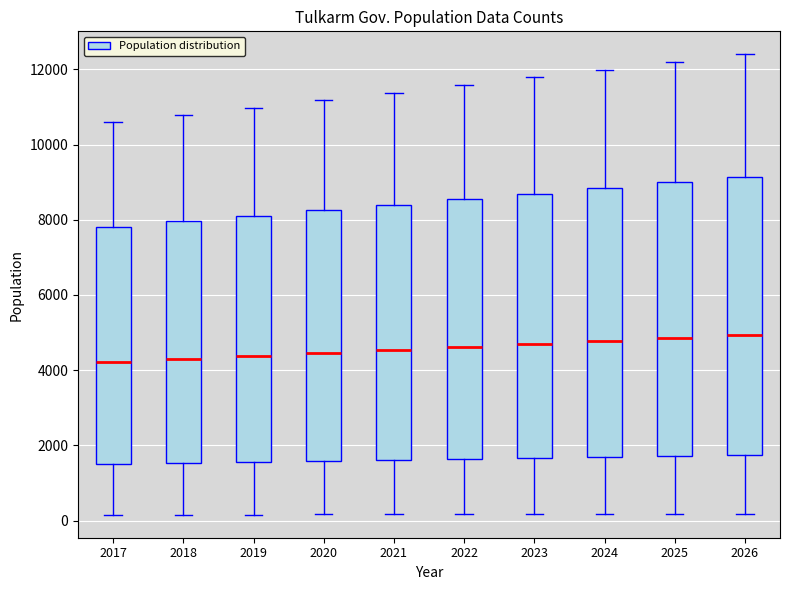

Reading left to right, transcribe this box plot: for each box, give where its median line is, the range the box spans, and where its two whiskers end, as read against the y-axis. The values are not printed on the chart, so give them approximately, as read against the axis.

2017: median 4200, box 1600 to 7800, whiskers 200 to 10600
2018: median 4400, box 1600 to 8000, whiskers 200 to 10800
2019: median 4400, box 1600 to 8200, whiskers 200 to 11000
2020: median 4400, box 1600 to 8200, whiskers 200 to 11200
2021: median 4600, box 1600 to 8400, whiskers 200 to 11400
2022: median 4600, box 1600 to 8600, whiskers 200 to 11600
2023: median 4800, box 1600 to 8600, whiskers 200 to 11800
2024: median 4800, box 1600 to 8800, whiskers 200 to 12000
2025: median 4800, box 1800 to 9000, whiskers 200 to 12200
2026: median 5000, box 1800 to 9200, whiskers 200 to 12400